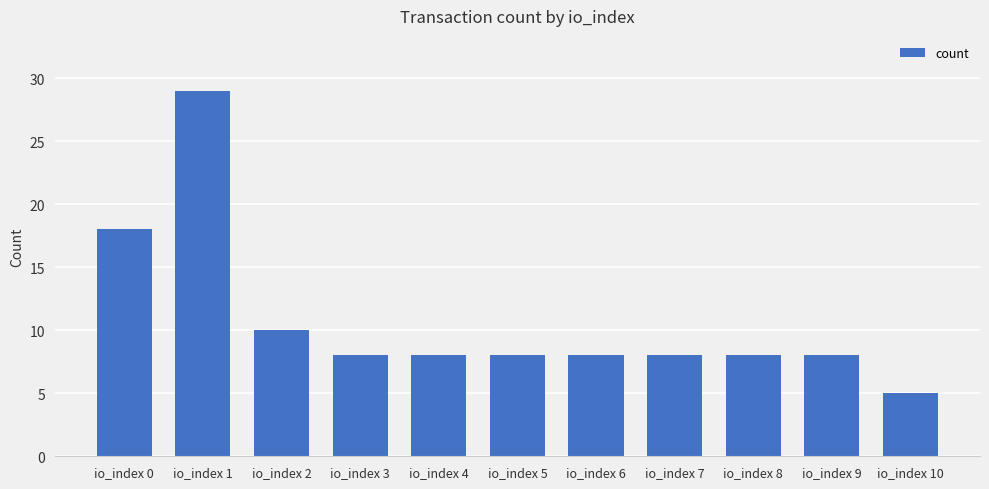

Approximately how many times larger is the value at io_index 10 compared to io_index 3?

0.6